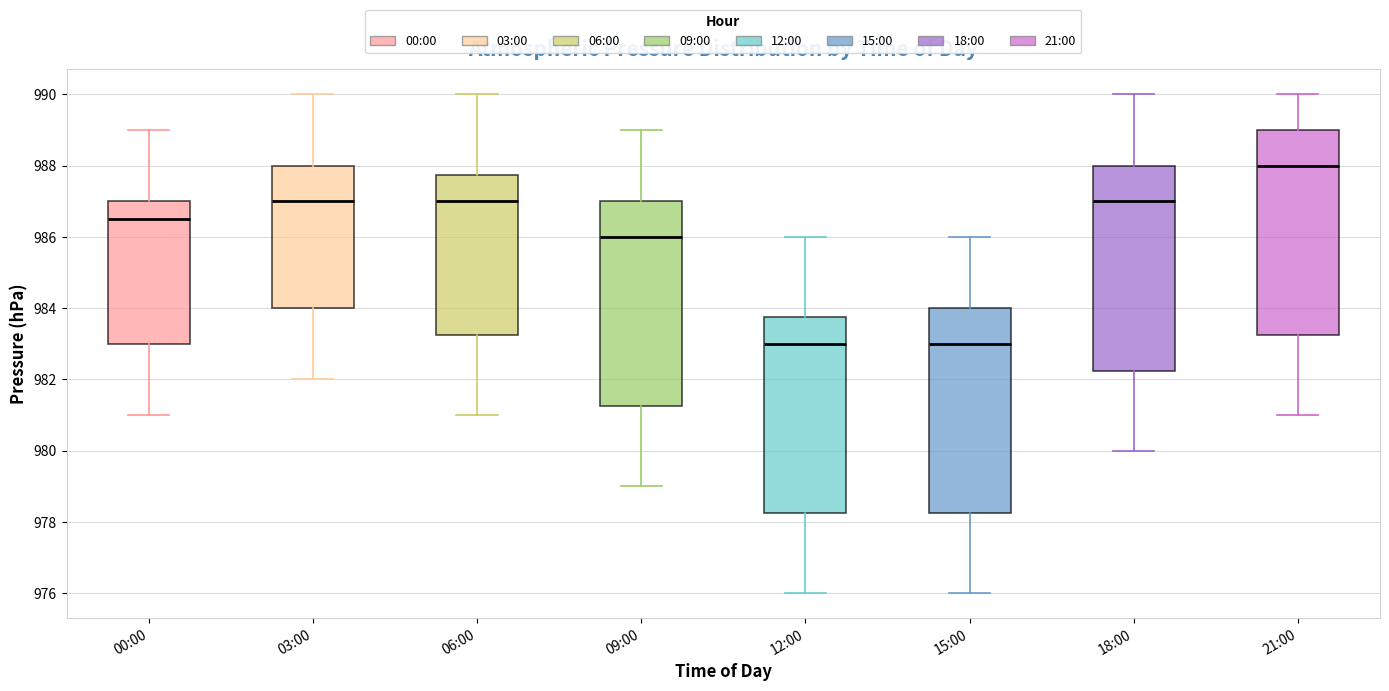

Where does the upper whisker of the box for 00:00 end on the y-axis? The values are not printed on the chart, so give them approximately, as read against the axis.

989.0